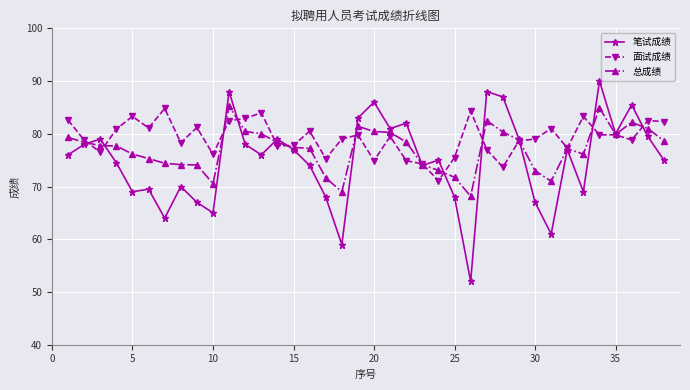

True or false: 总成绩 has more than 2 points higher than both neighbors.

True